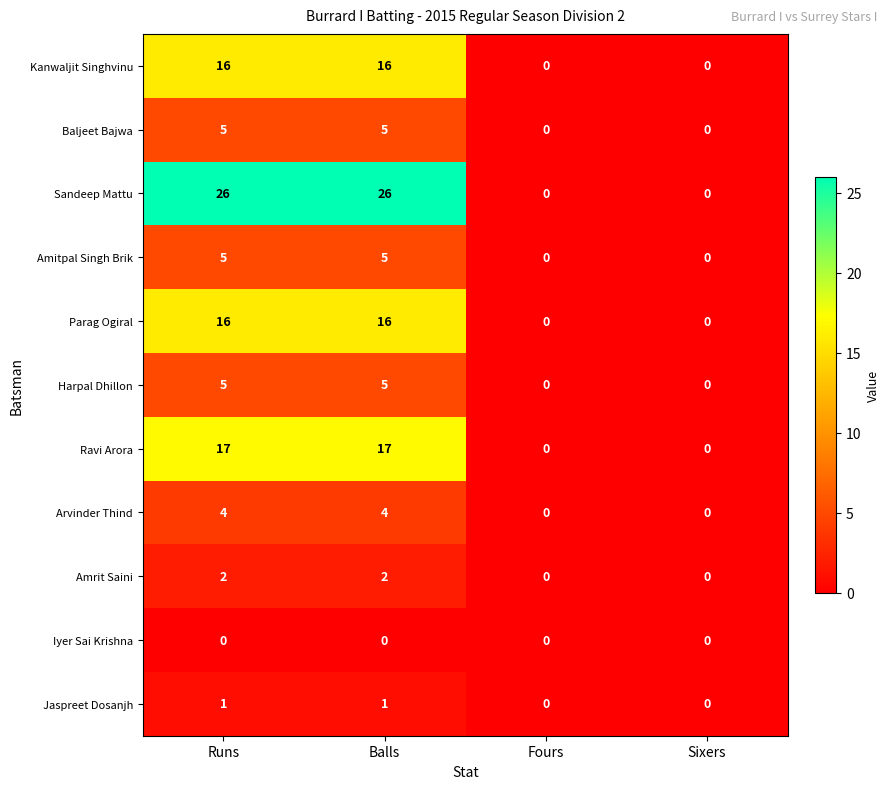

What is the spread (max minus min) of values at Runs?

26